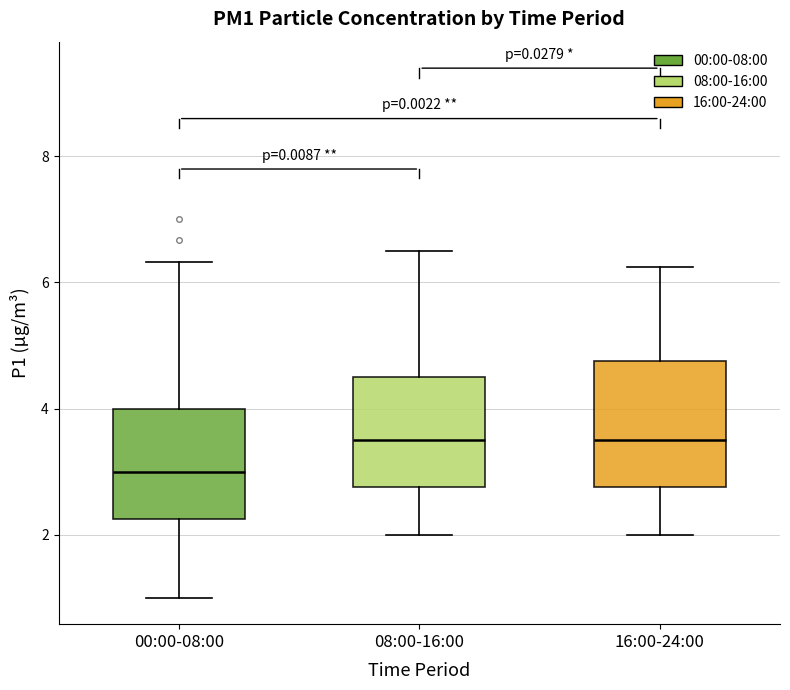

Comparing the boxes themselves (not the whiskers), which one is the tallest?

16:00-24:00